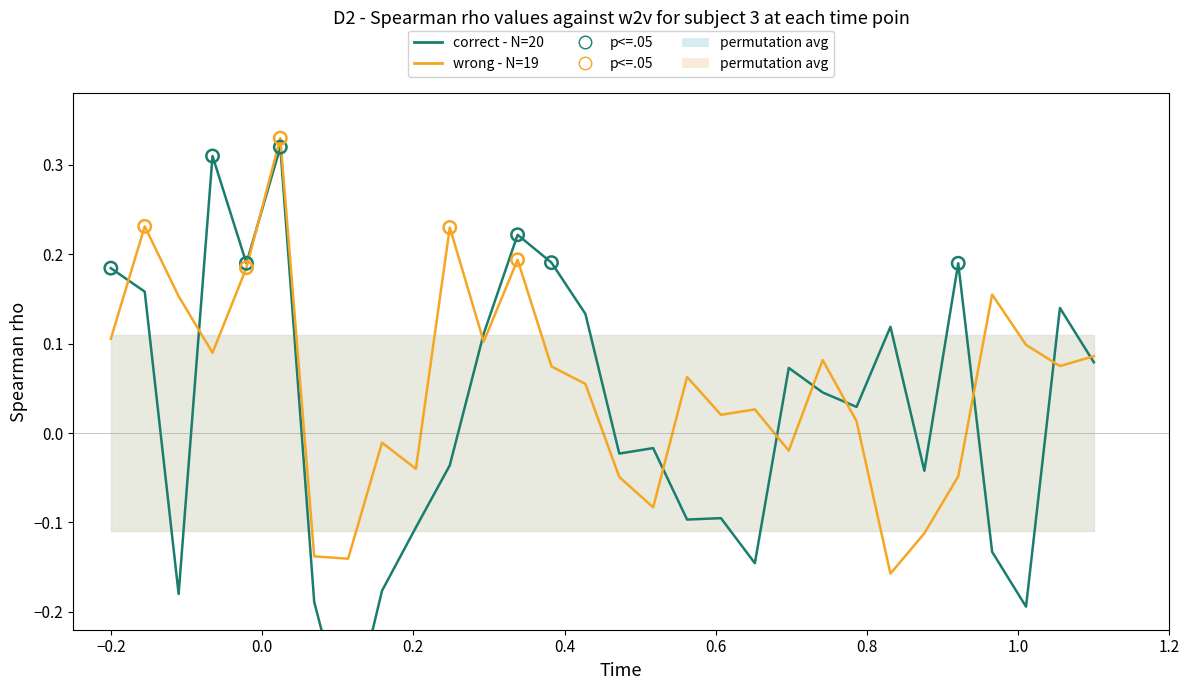

What are all the series names shown in the legend?

correct - N=20, wrong - N=19